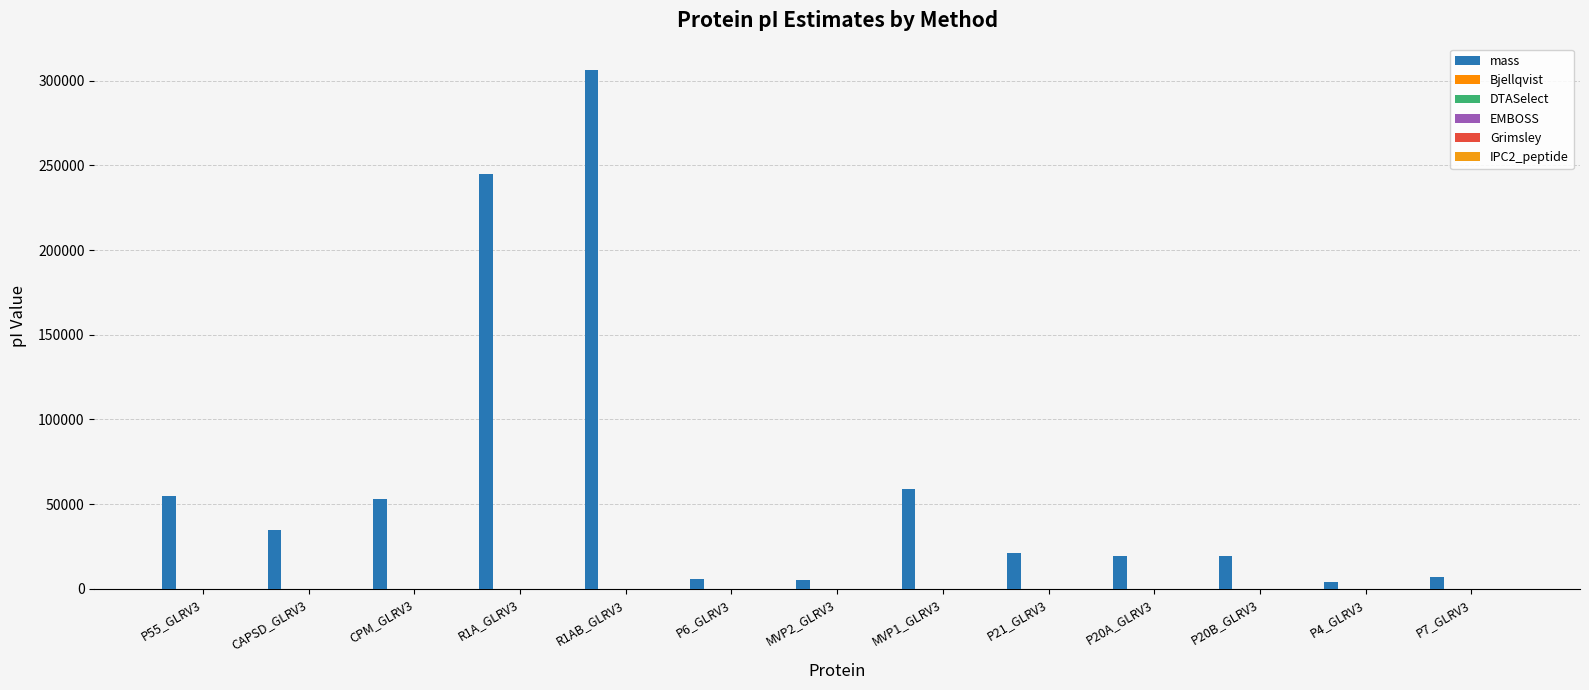

Reading left to right, what are all the values shown in this chart?

mass: P55_GLRV3=54886.1	CAPSD_GLRV3=34809.1	CPM_GLRV3=53098.9	R1A_GLRV3=244804.3	R1AB_GLRV3=306515.8	P6_GLRV3=5894.8	MVP2_GLRV3=5090.2	MVP1_GLRV3=59013.3	P21_GLRV3=21245.9	P20A_GLRV3=19585.8	P20B_GLRV3=19650.6	P4_GLRV3=3932.9	P7_GLRV3=6768.0
Bjellqvist: P55_GLRV3=9.6	CAPSD_GLRV3=6.4	CPM_GLRV3=8.8	R1A_GLRV3=8.9	R1AB_GLRV3=8.6	P6_GLRV3=9.7	MVP2_GLRV3=5.8	MVP1_GLRV3=5.2	P21_GLRV3=5.1	P20A_GLRV3=9.4	P20B_GLRV3=5.5	P4_GLRV3=9.1	P7_GLRV3=7.7
DTASelect: P55_GLRV3=9.6	CAPSD_GLRV3=6.8	CPM_GLRV3=8.6	R1A_GLRV3=8.7	R1AB_GLRV3=8.4	P6_GLRV3=9.7	MVP2_GLRV3=6.4	MVP1_GLRV3=5.3	P21_GLRV3=5.3	P20A_GLRV3=9.3	P20B_GLRV3=5.9	P4_GLRV3=8.7	P7_GLRV3=7.9
EMBOSS: P55_GLRV3=10.0	CAPSD_GLRV3=6.8	CPM_GLRV3=8.8	R1A_GLRV3=8.8	R1AB_GLRV3=8.5	P6_GLRV3=10.0	MVP2_GLRV3=6.5	MVP1_GLRV3=4.9	P21_GLRV3=4.9	P20A_GLRV3=9.6	P20B_GLRV3=5.7	P4_GLRV3=8.8	P7_GLRV3=8.1
Grimsley: P55_GLRV3=10.0	CAPSD_GLRV3=6.4	CPM_GLRV3=7.6	R1A_GLRV3=7.7	R1AB_GLRV3=7.2	P6_GLRV3=10.1	MVP2_GLRV3=5.9	MVP1_GLRV3=4.9	P21_GLRV3=4.8	P20A_GLRV3=9.5	P20B_GLRV3=5.5	P4_GLRV3=7.3	P7_GLRV3=6.9
IPC2_peptide: P55_GLRV3=8.4	CAPSD_GLRV3=6.5	CPM_GLRV3=7.6	R1A_GLRV3=7.7	R1AB_GLRV3=7.5	P6_GLRV3=8.6	MVP2_GLRV3=6.1	MVP1_GLRV3=5.2	P21_GLRV3=5.1	P20A_GLRV3=8.3	P20B_GLRV3=5.8	P4_GLRV3=9.3	P7_GLRV3=7.7